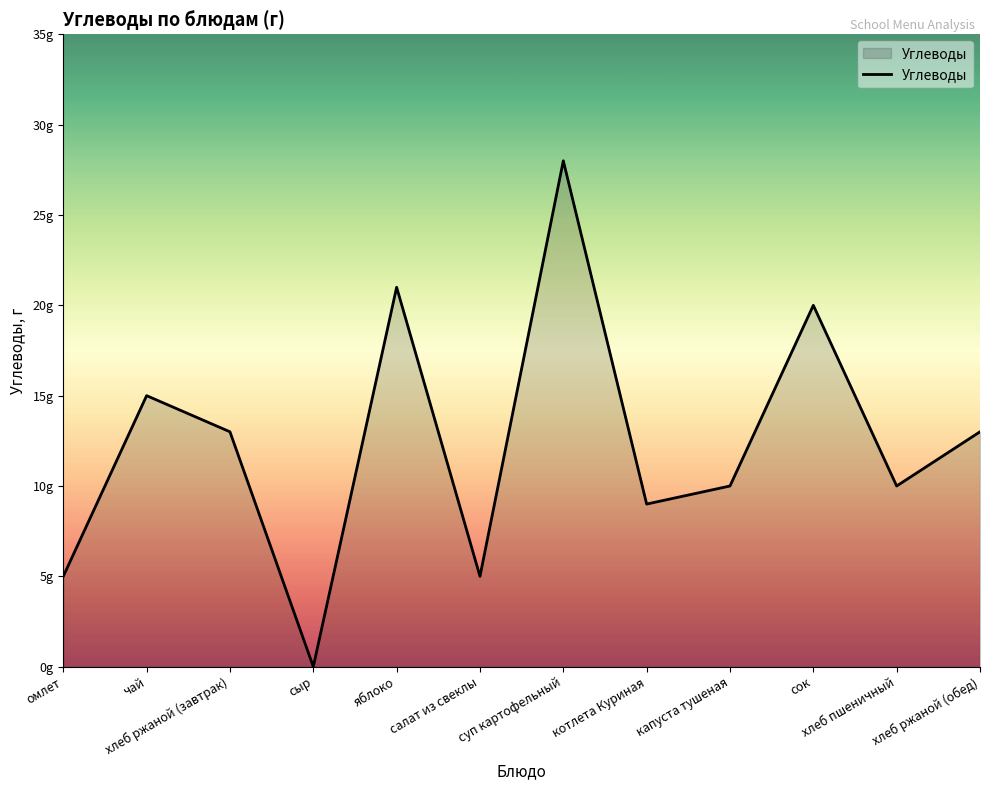

Is it true that the value at салат из свеклы is 2?

False